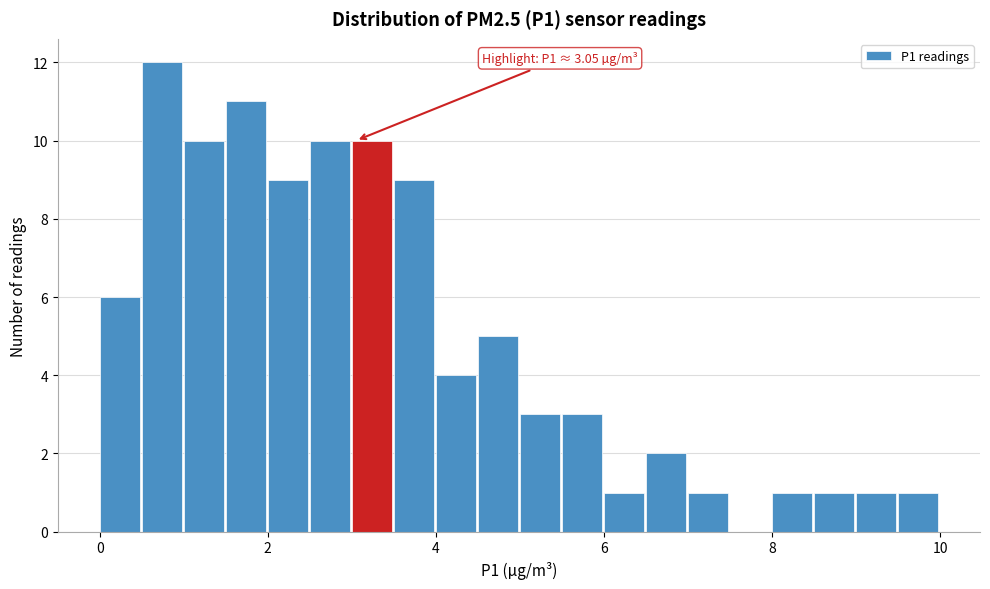

Around what value on the x-axis is the tallest bar? Give the approximate position of its centre, as read against the axis.

0.8